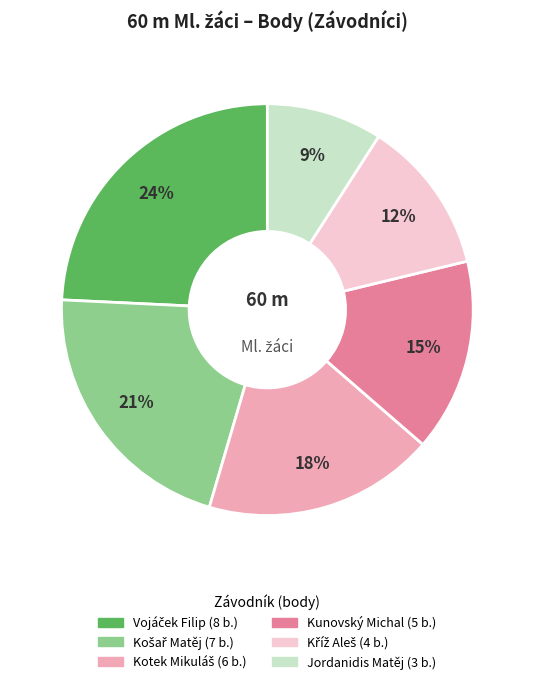

To the nearest percent, what is the difference between the largest and smallest slice percentages?

15%